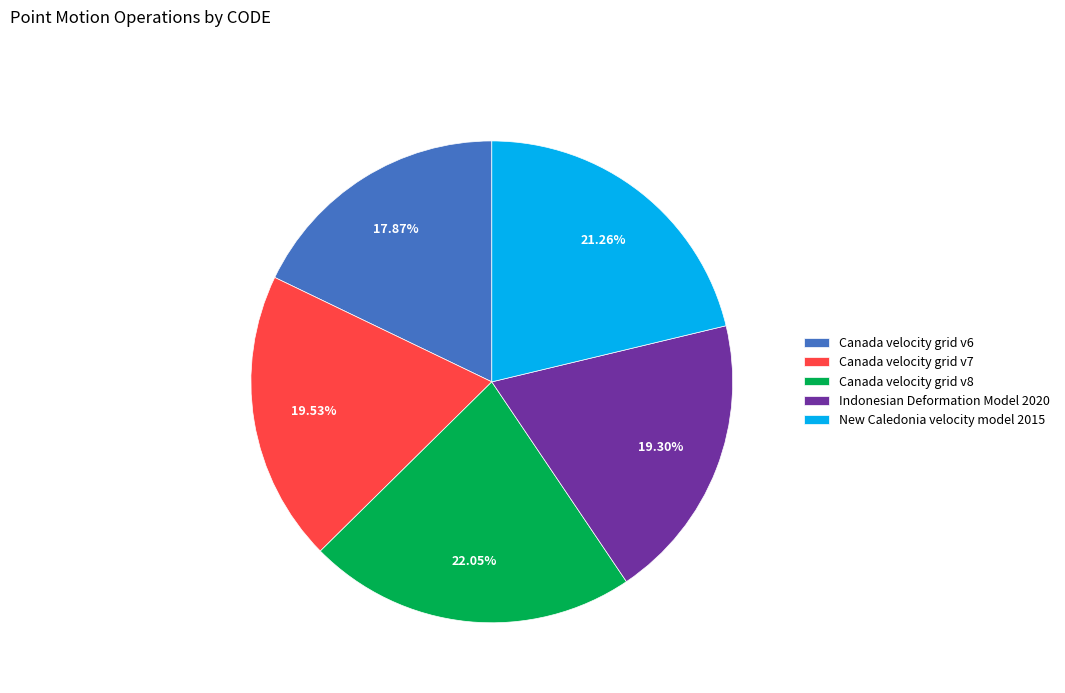

How many segments does this pie chart have?

5